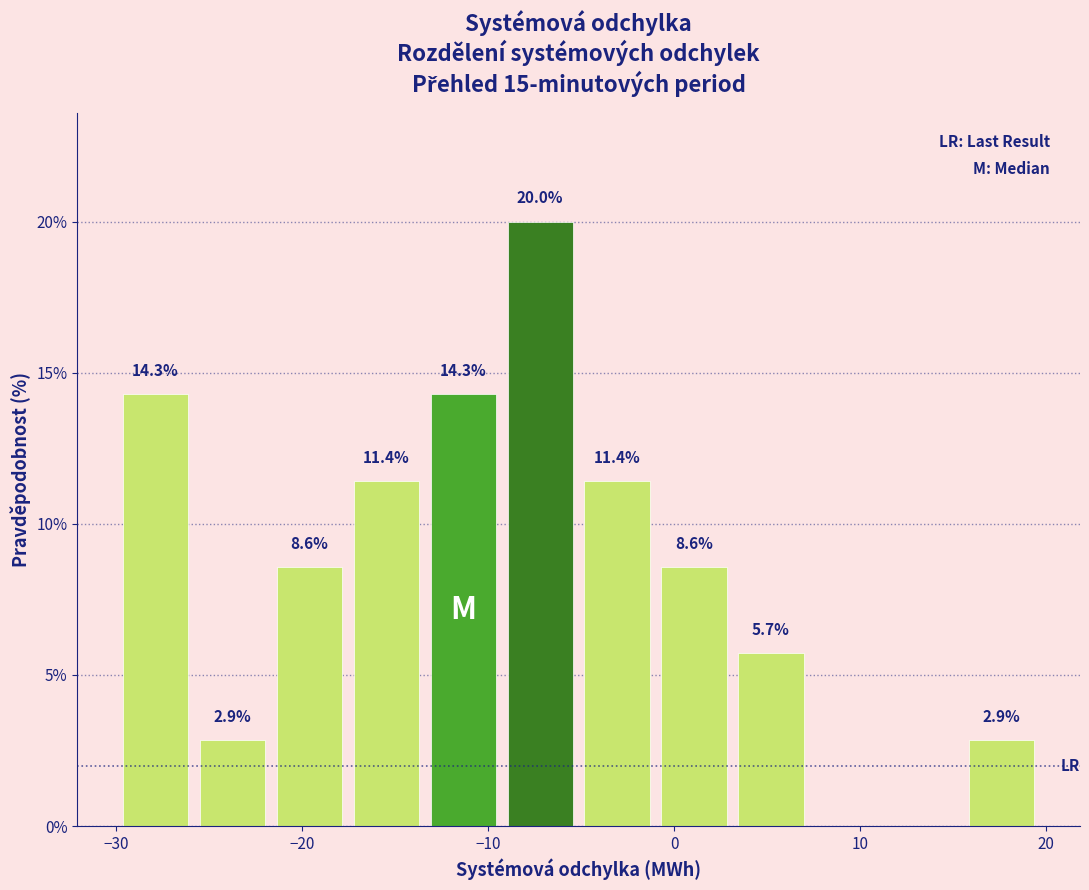

Which range on the x-axis has the tallest bar?

-9 to -5